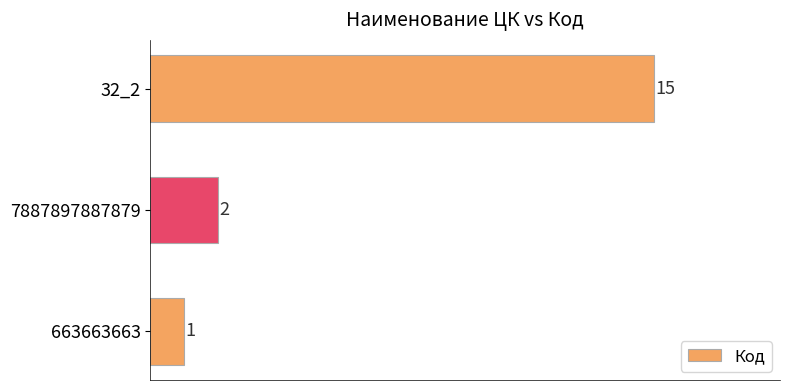

At which label is the value closest to 8?

7887897887879